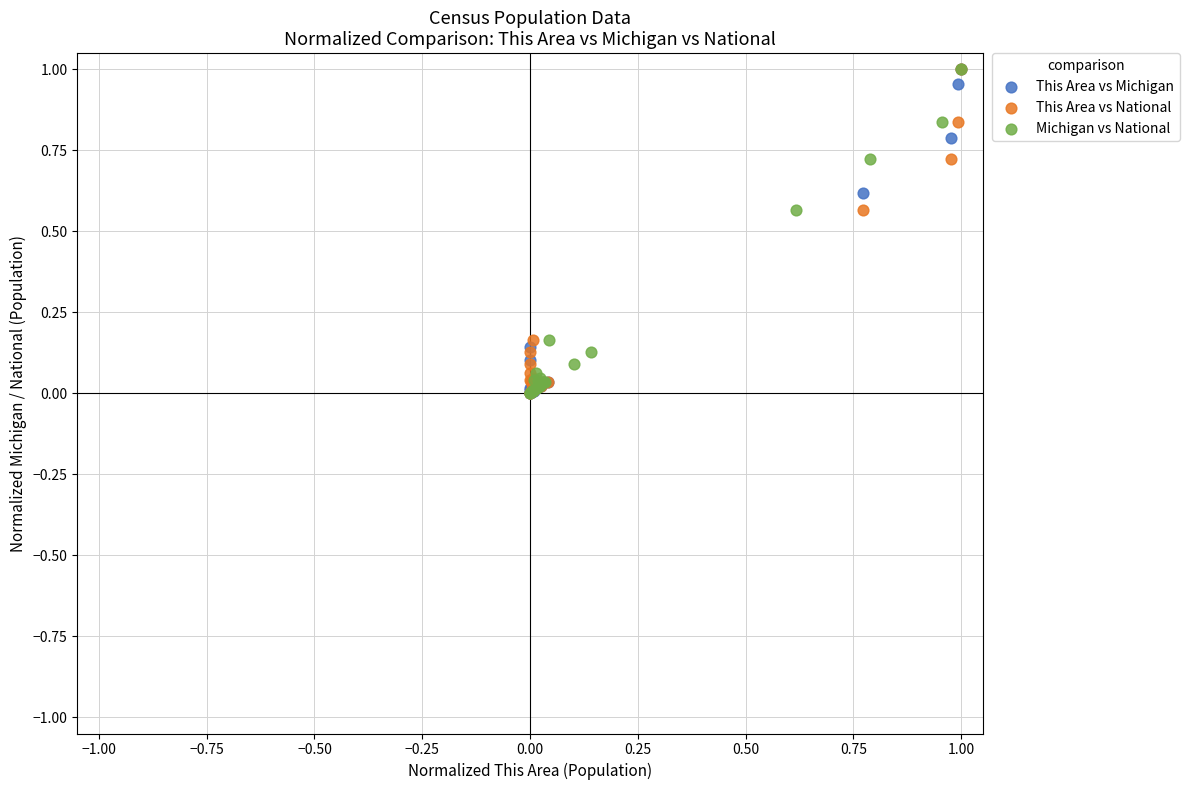

Which series has the largest Y range (max minus min)?

This Area vs Michigan